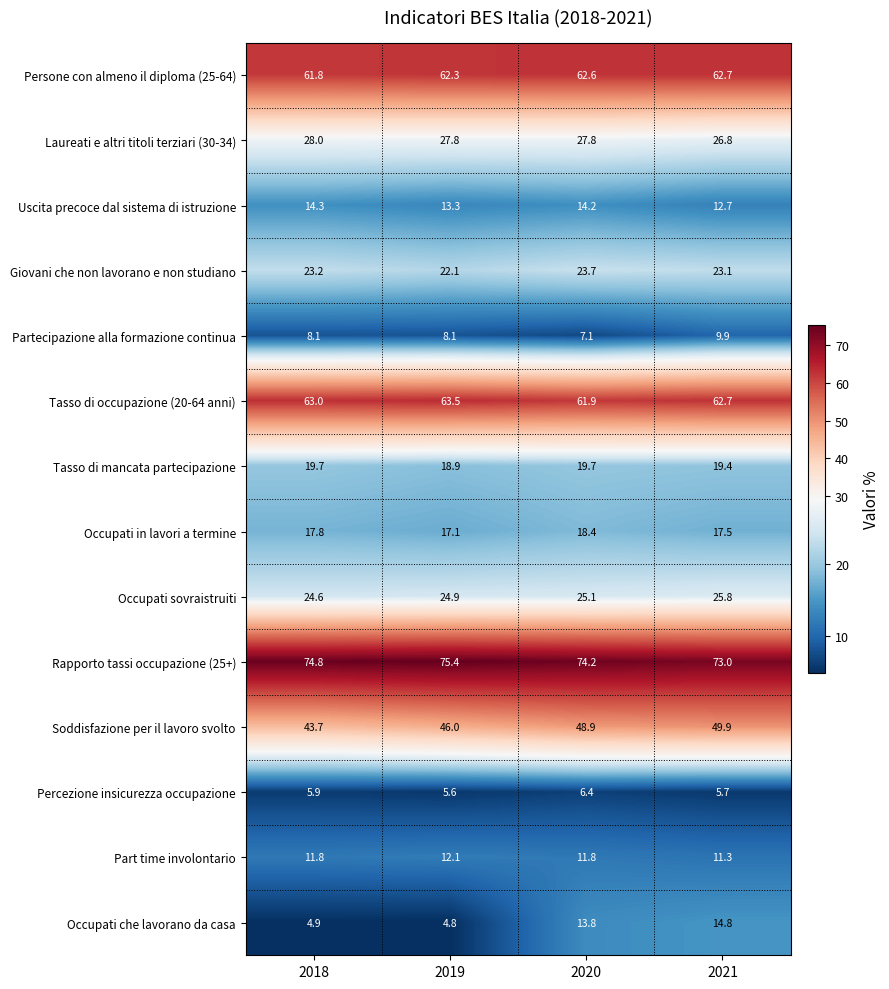

True or false: Partecipazione alla formazione continua has a value of 8.1 at 2019.

True